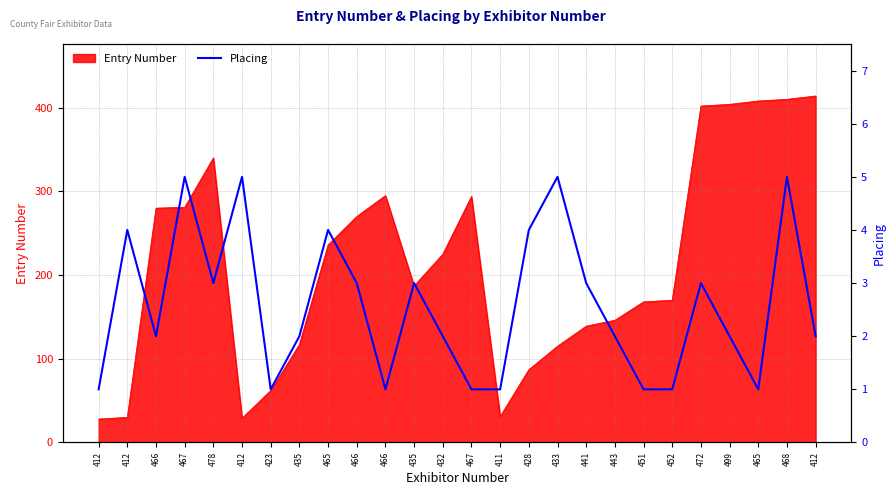

What is the ratio of the value at 467 to the value at 435?

1.7